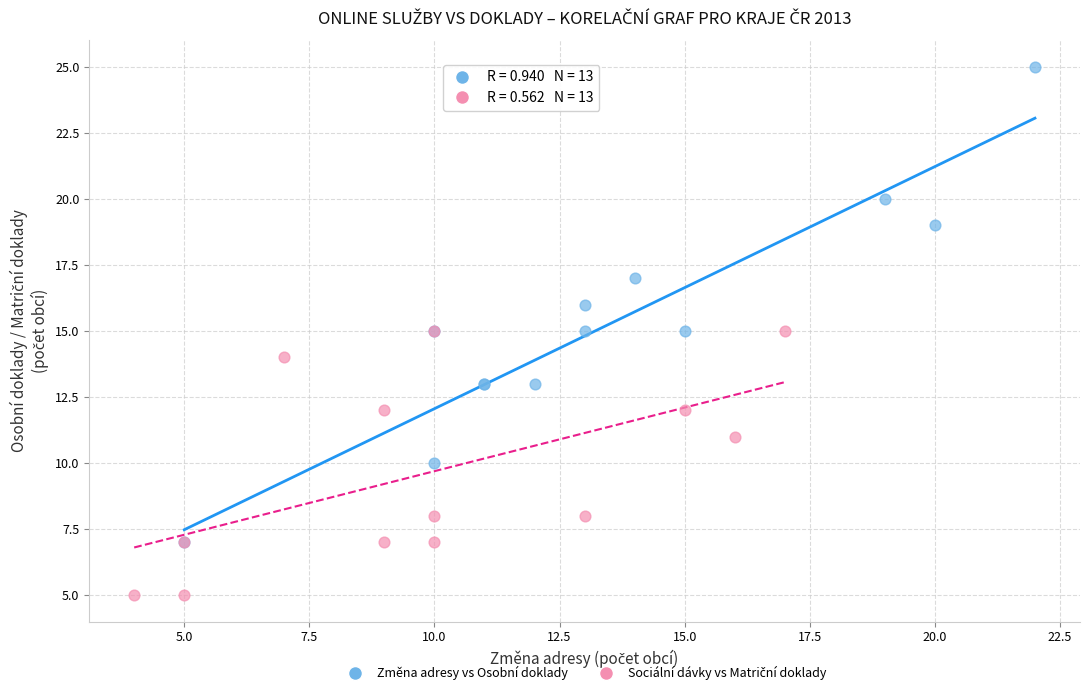

Which series contains the highest Y value?

Změna adresy vs Osobní doklady